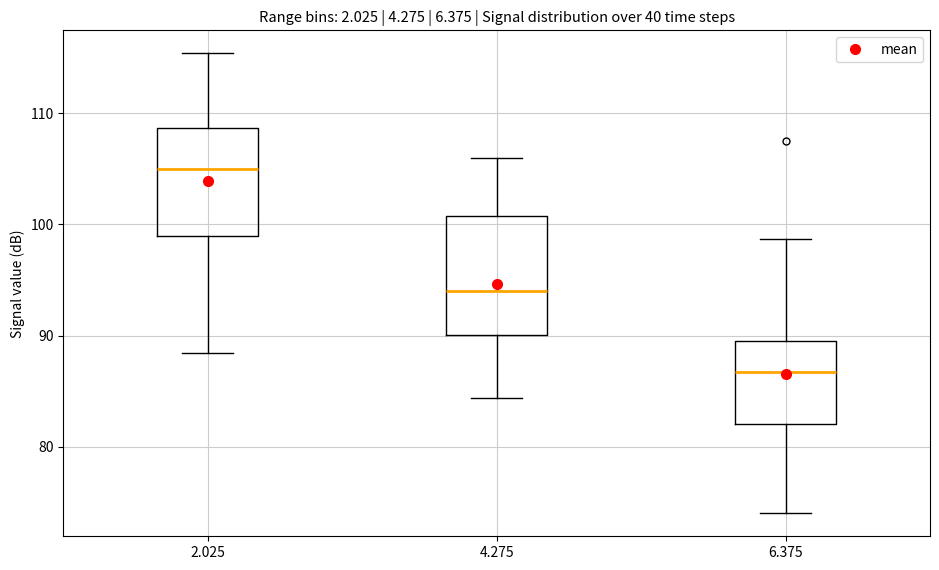

Reading left to right, read every box against the y-axis: the position of its median line, the range the box covers, and the ends of its whiskers. The values are not printed on the chart, so give them approximately, as read against the axis.

2.025: median 105, box 99 to 109, whiskers 88 to 115
4.275: median 94, box 90 to 101, whiskers 84 to 106
6.375: median 87, box 82 to 90, whiskers 74 to 99